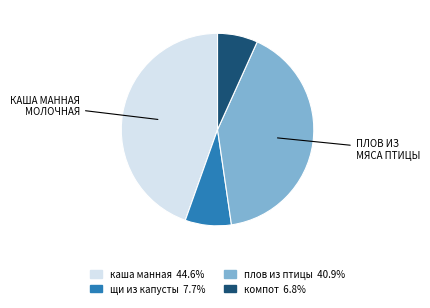

How many slices are in this pie chart?

4